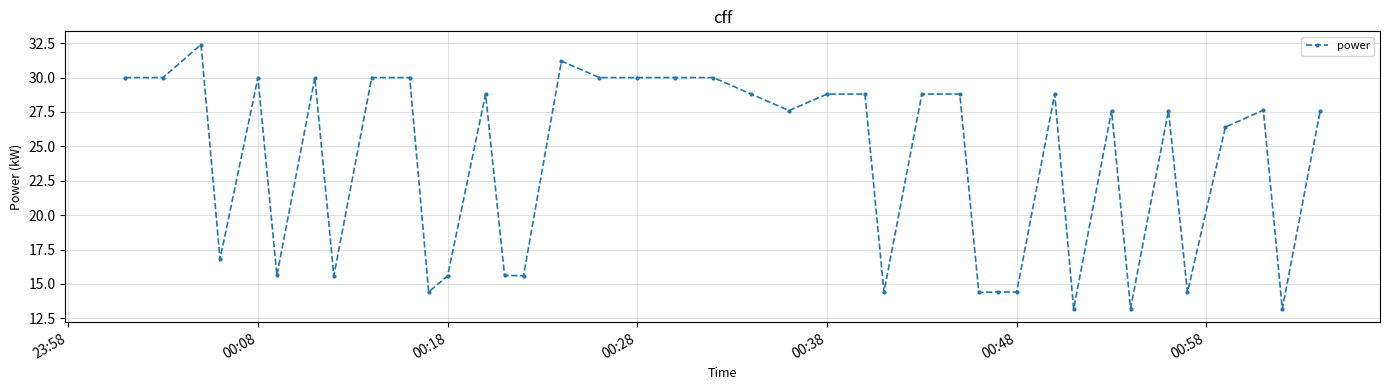

True or false: the data has more than 0 interior local peaks.

True